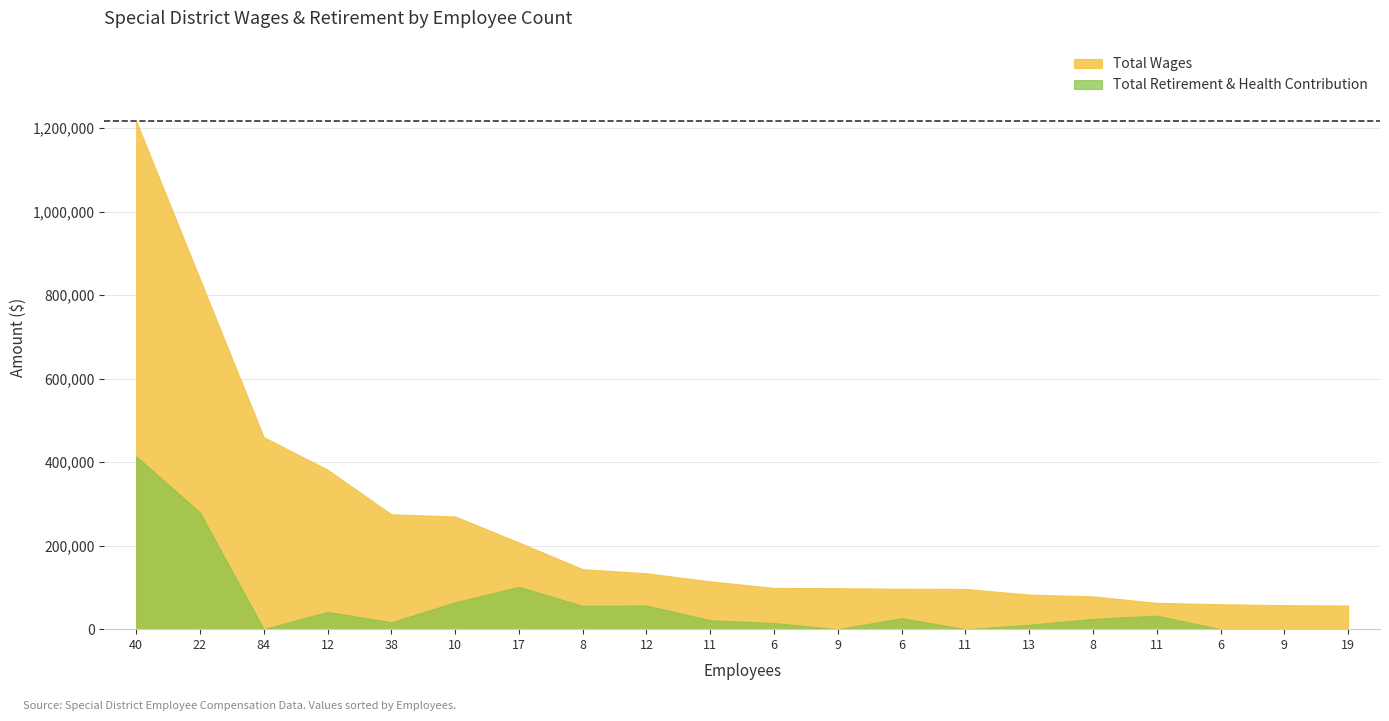

What is the highest value of the Total Retirement & Health Contribution series?

413984.0